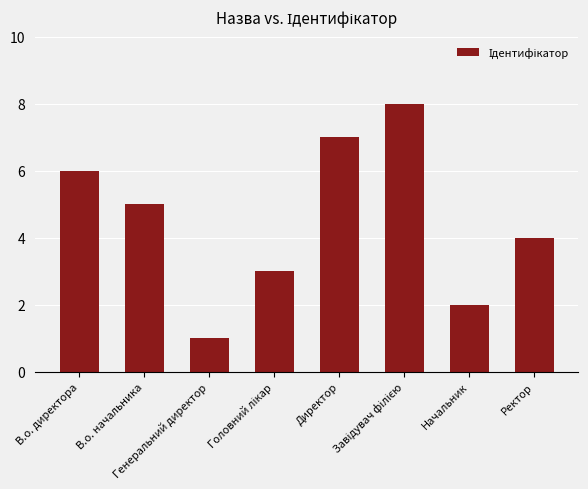

Reading left to right, extract all data points from this chart.

6	5	1	3	7	8	2	4